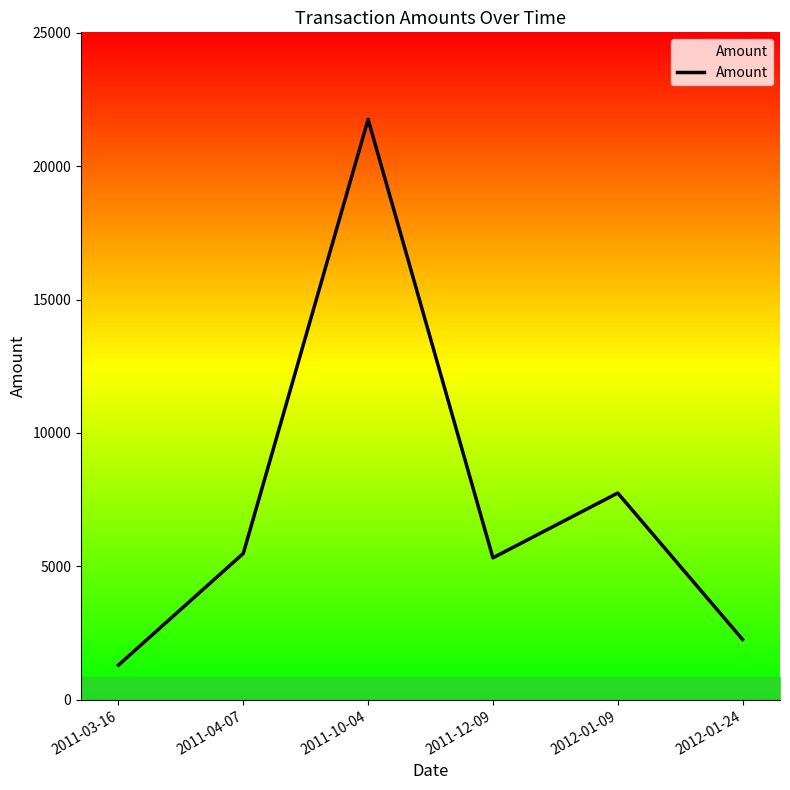

Rank the categories by value from highest to lowest.

2011-10-04, 2012-01-09, 2011-04-07, 2011-12-09, 2012-01-24, 2011-03-16